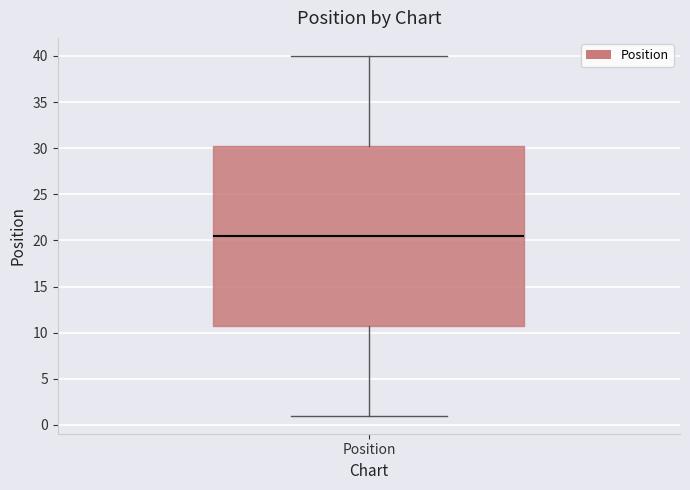

Where does the upper whisker of the box for Position end on the y-axis? The values are not printed on the chart, so give them approximately, as read against the axis.

40.0